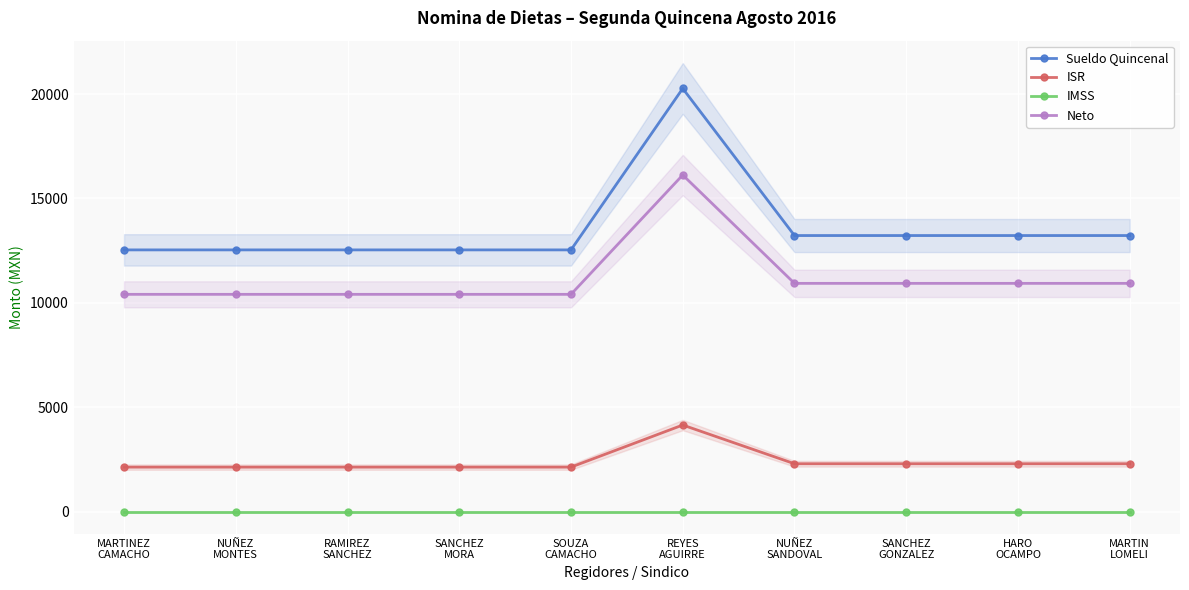

What is the average value of the Sueldo Quincenal series?

13584.2